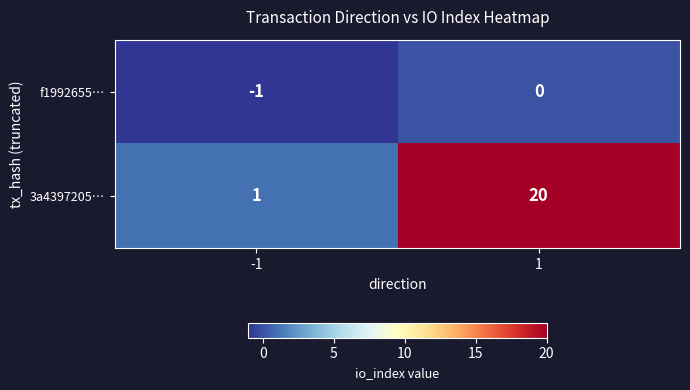

Which label corresponds to the smallest value in the chart?

-1